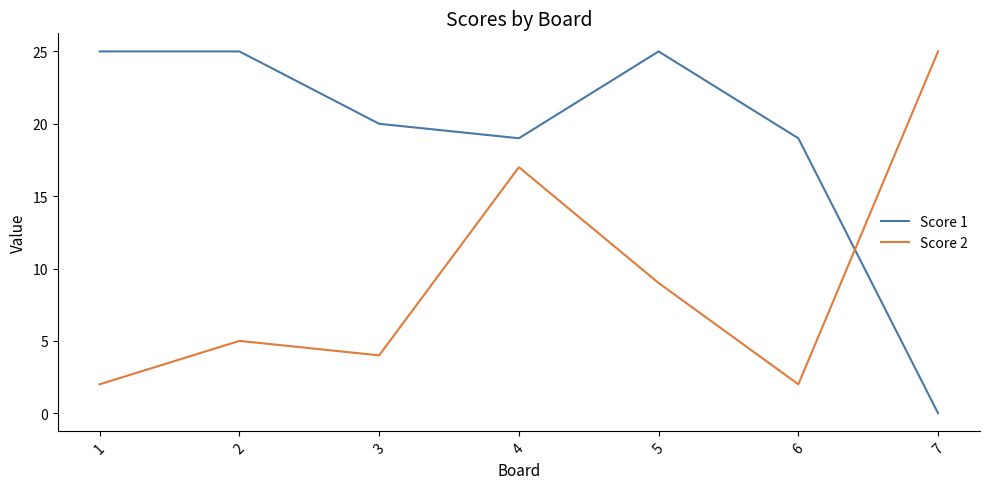

At which category is the sum across all series the highest?

4